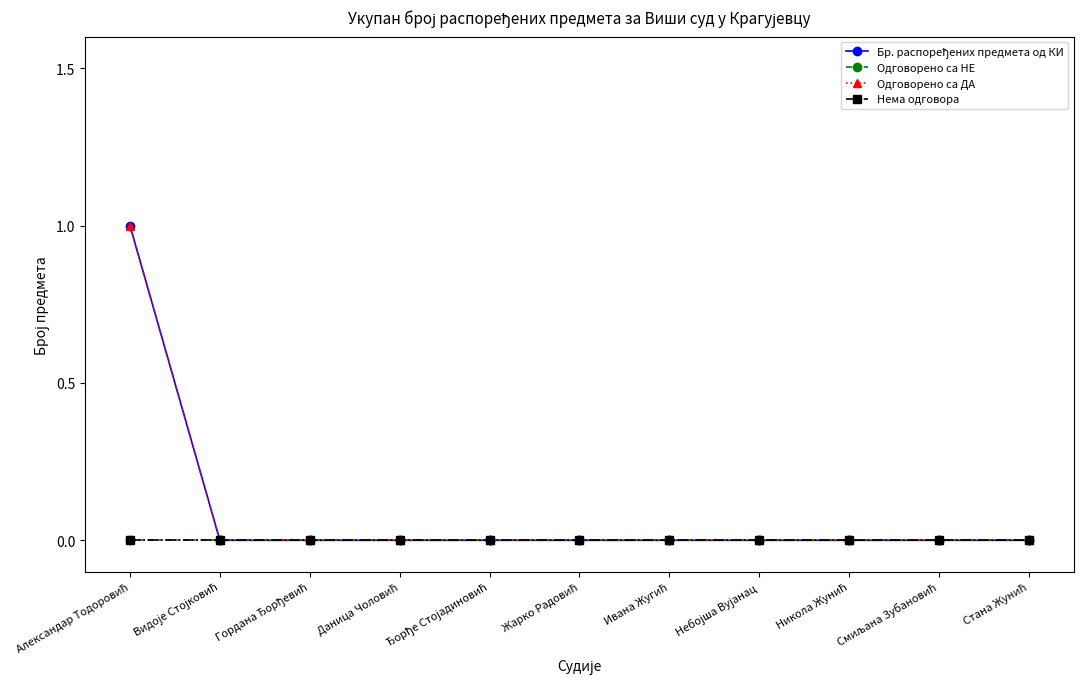

What is the label of the 2nd point from the left?

Видоје Стојковић